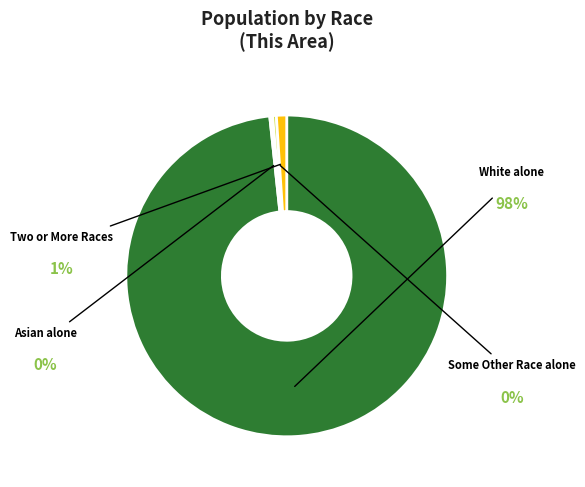

Does any single category account for the majority?

Yes